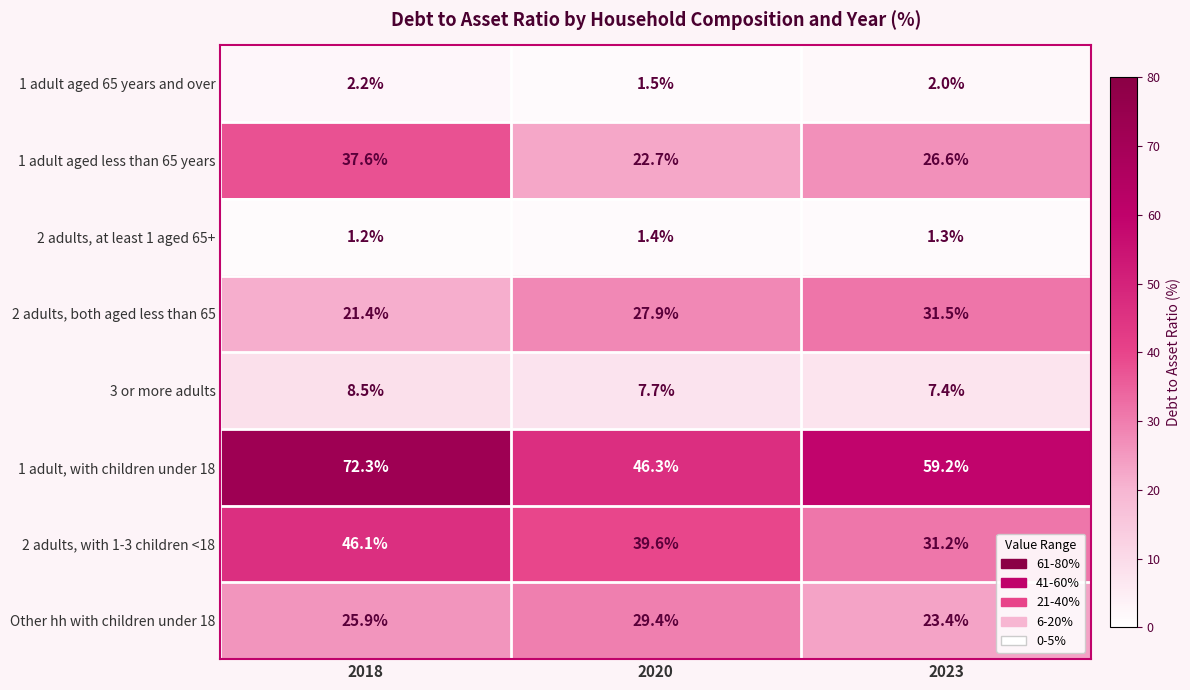

Which label corresponds to the smallest value in the chart?

2018